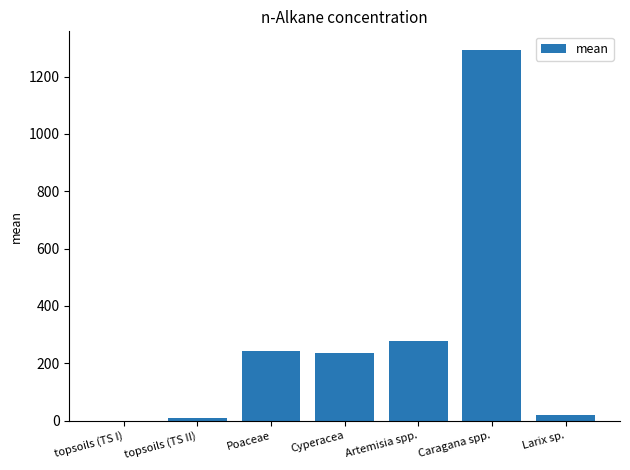

At which label does the data first exceed 235?

Poaceae